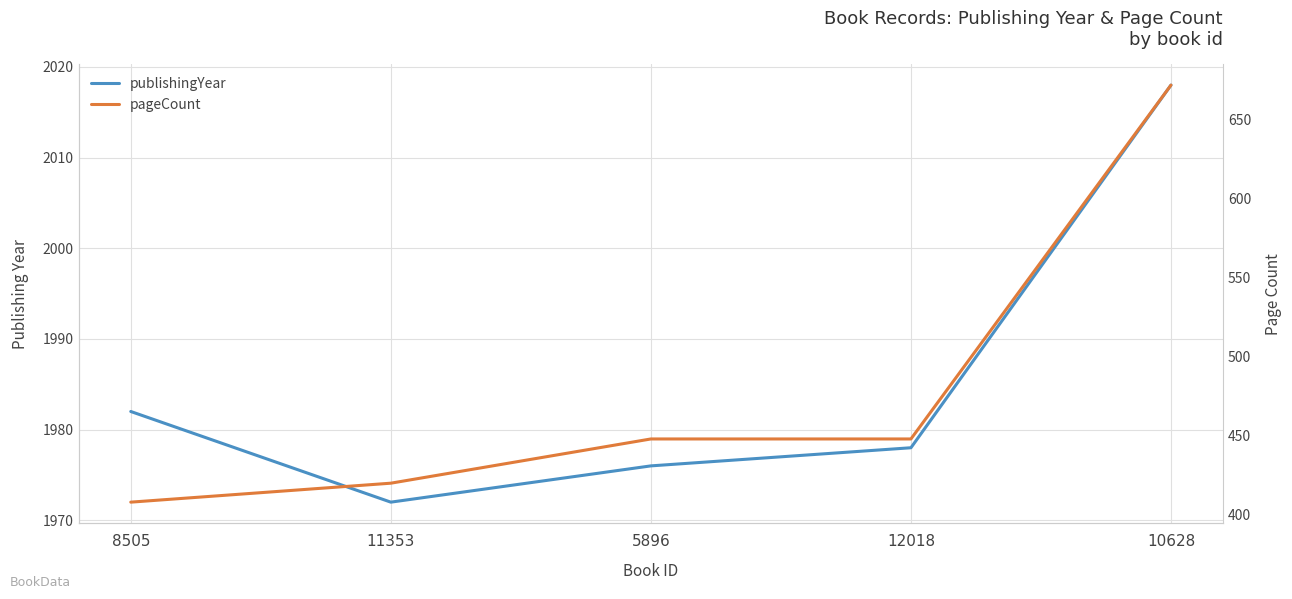

The publishingYear series shows 3370 at 8505. True or false?

False